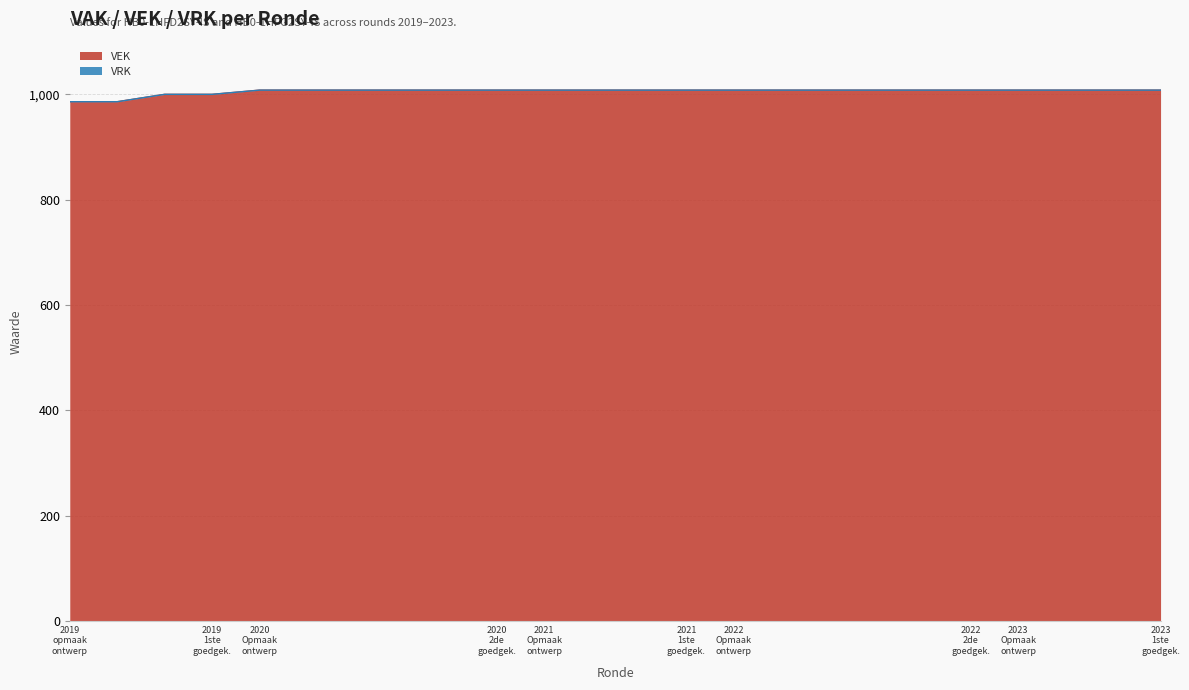

What is the maximum value for VEK?

1008